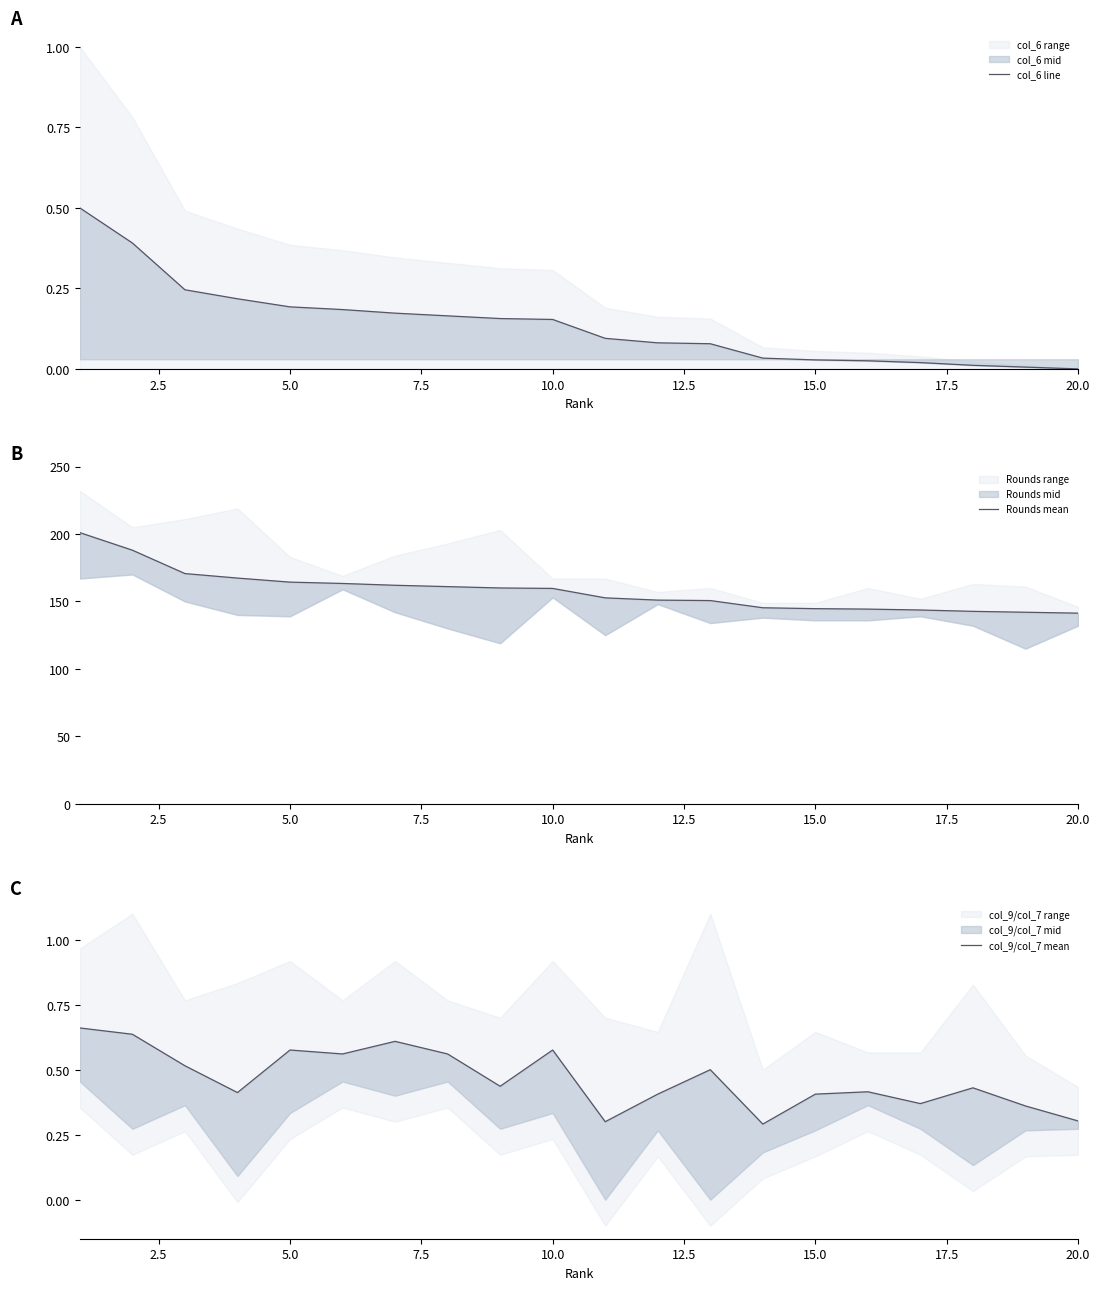

What is the highest value of the col_6 line series?

0.5